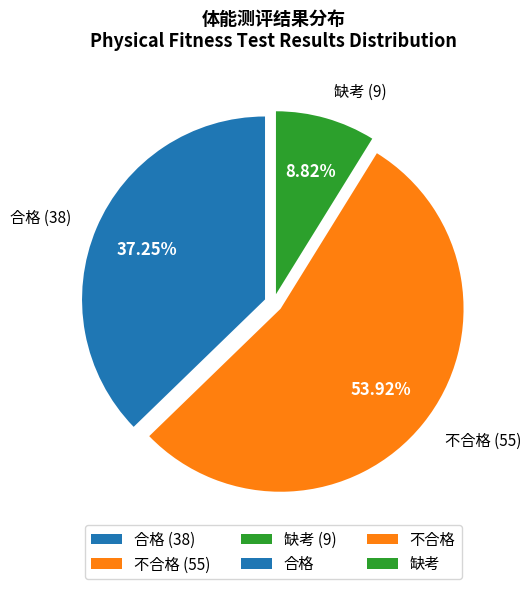

Is it true that 缺考 is 9% of the pie?

True